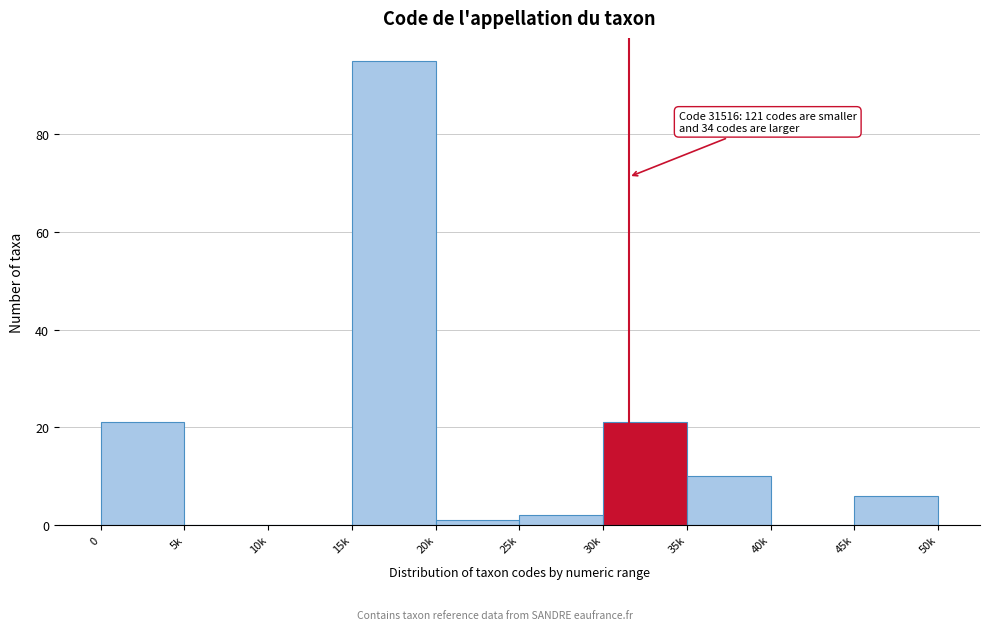

Reading left to right, list all the values displayed in this chart.

0=21	5k=0	10k=0	15k=95	20k=1	25k=2	30k=21	35k=10	40k=0	45k=6